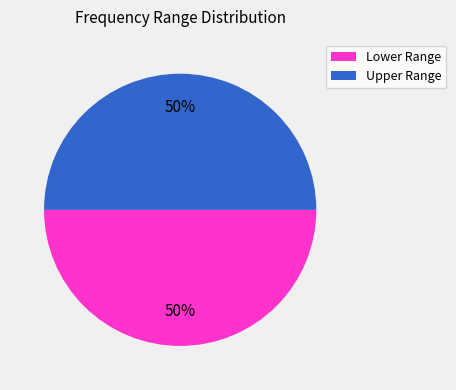

What is the ratio of the value at Lower Range to the value at Upper Range?

1.0